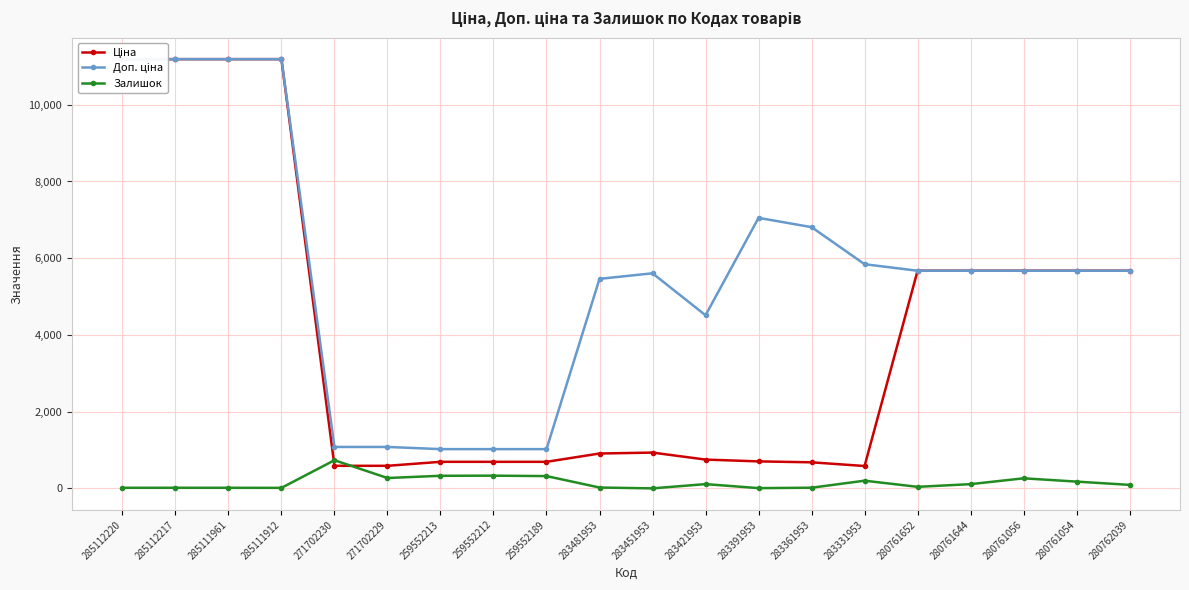

How many intersections are there between Залишок and Ціна?

2